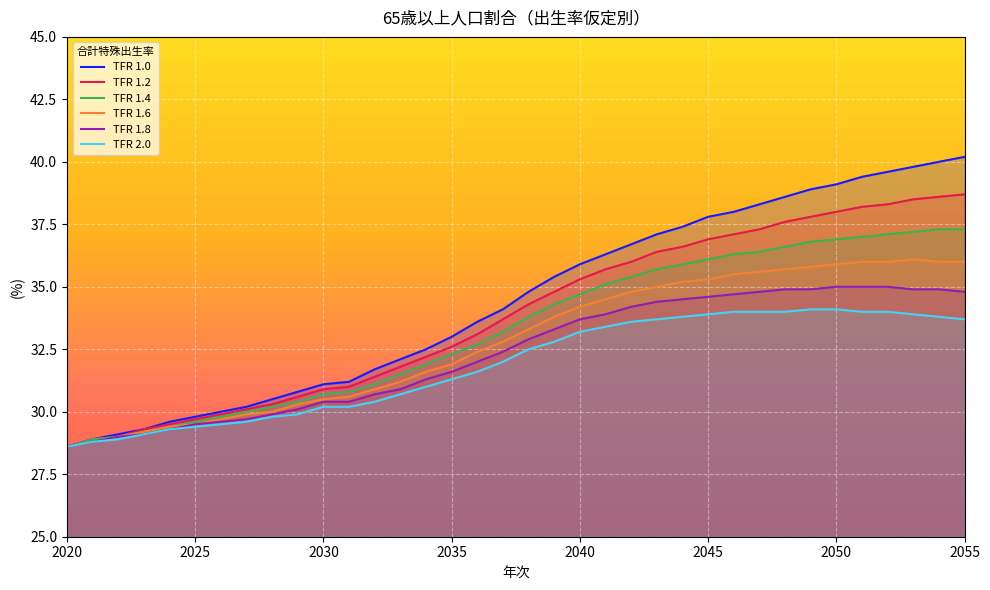

At which label does 1.8 first exceed 32?

2037